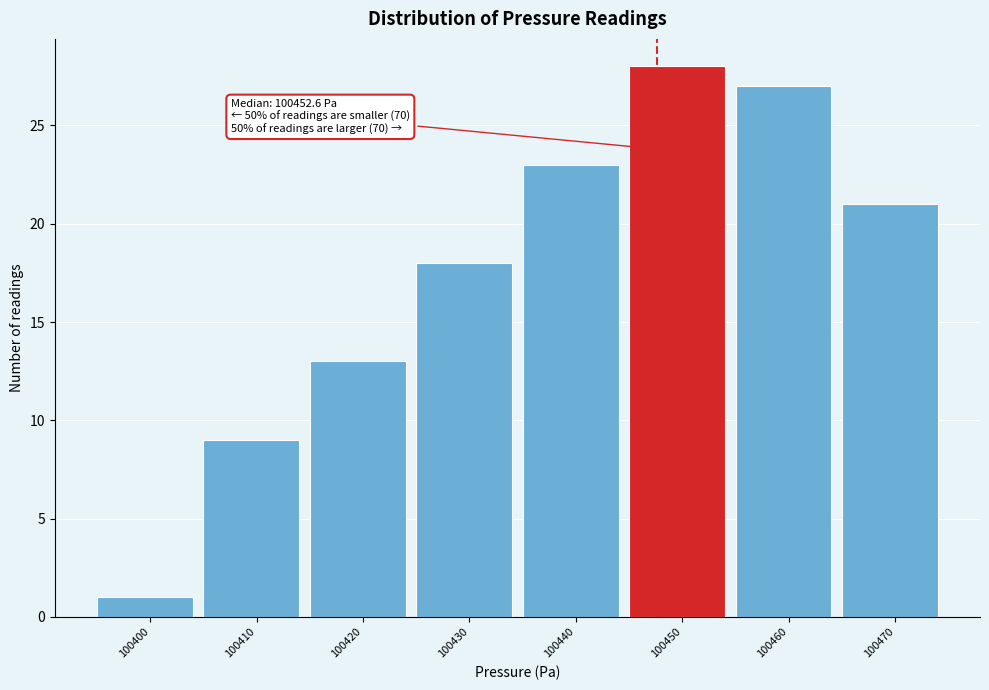

Reading left to right, list all the values displayed in this chart.

1	9	13	18	23	28	27	21